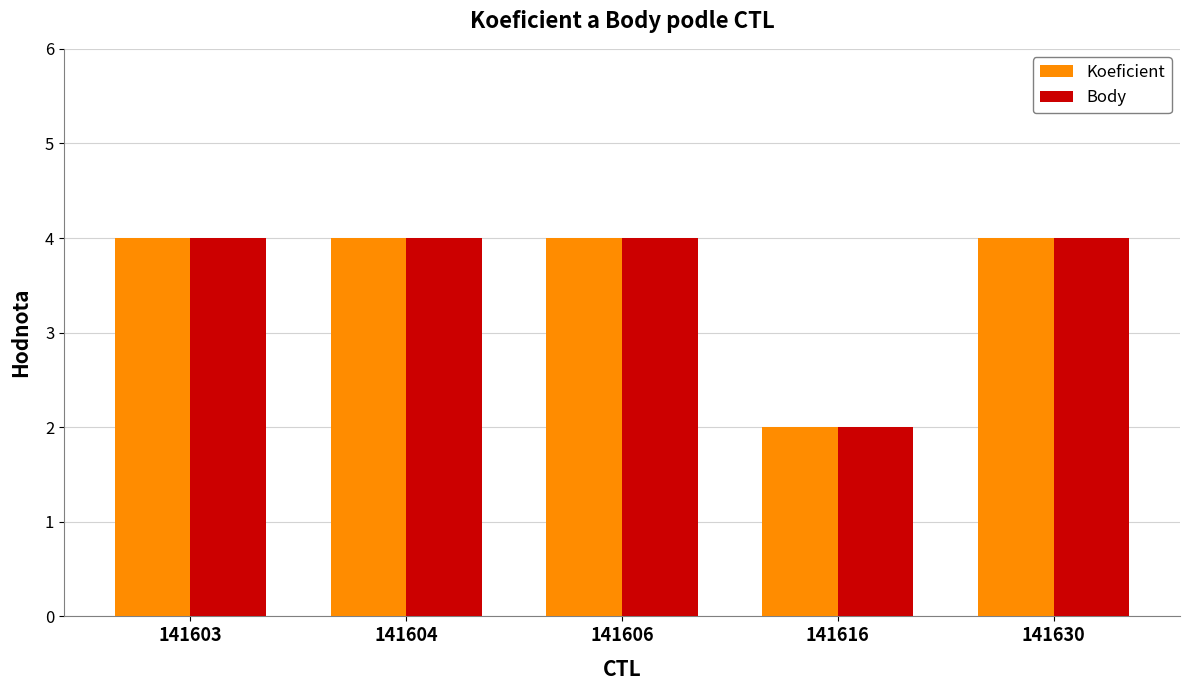

What is the total value across all series at 141630?

8